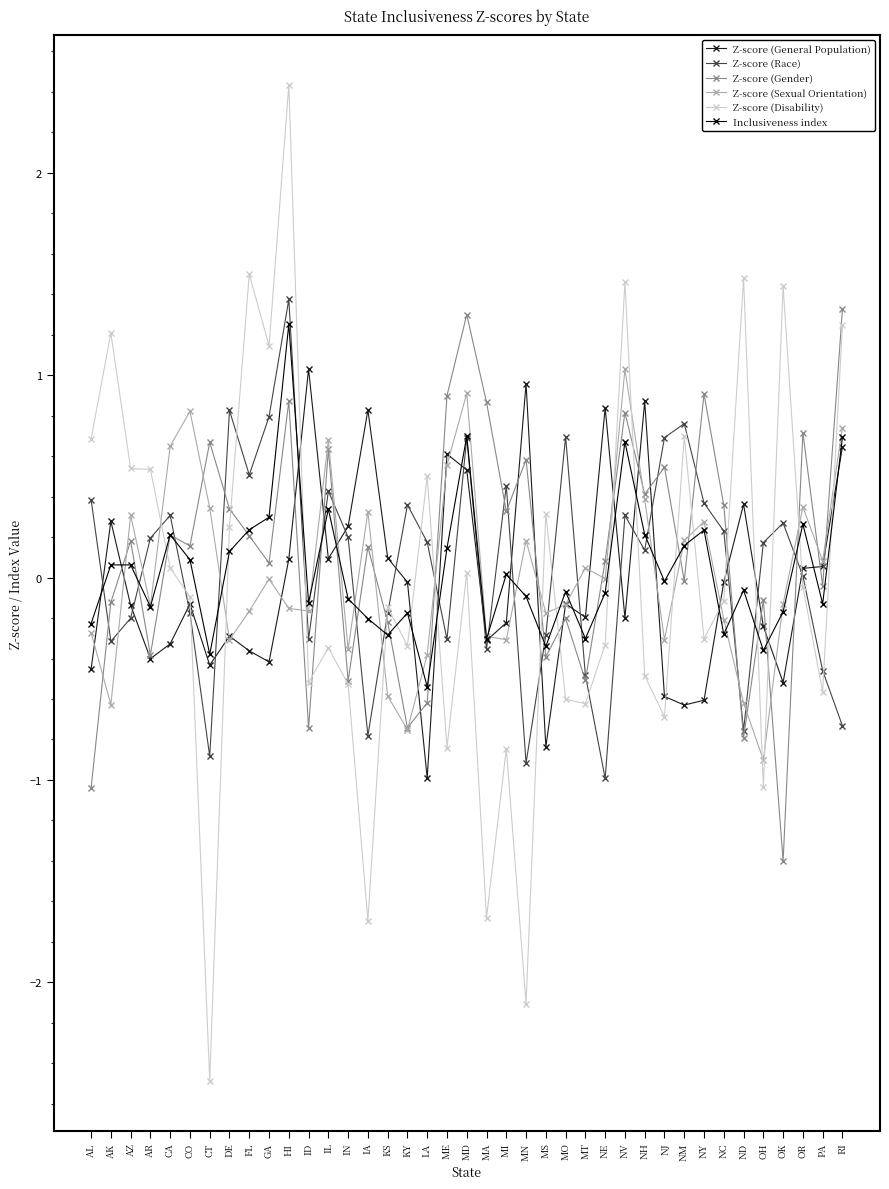

What are all the series names shown in the legend?

Z-score (General Population), Z-score (Race), Z-score (Gender), Z-score (Sexual Orientation), Z-score (Disability), Inclusiveness index